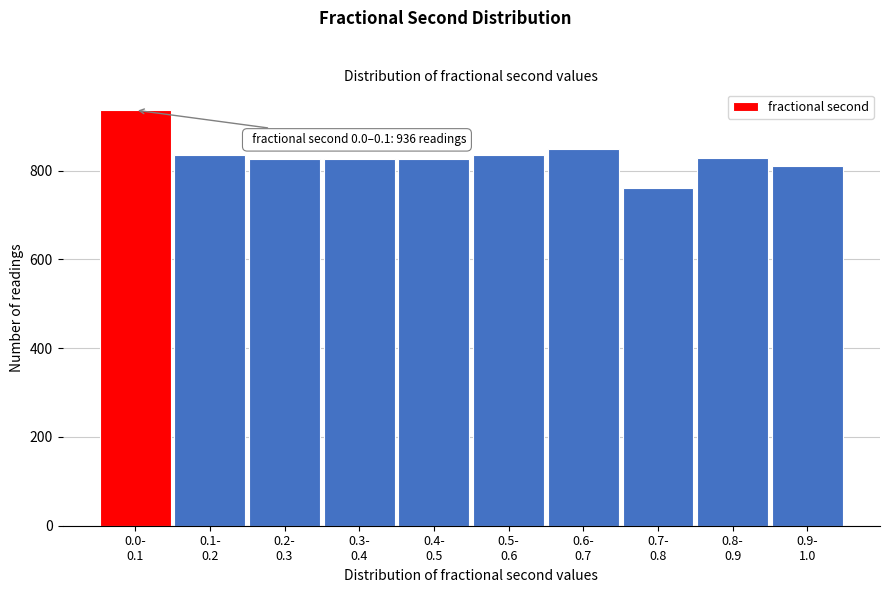

What is the value of the 1st bar from the left?

936